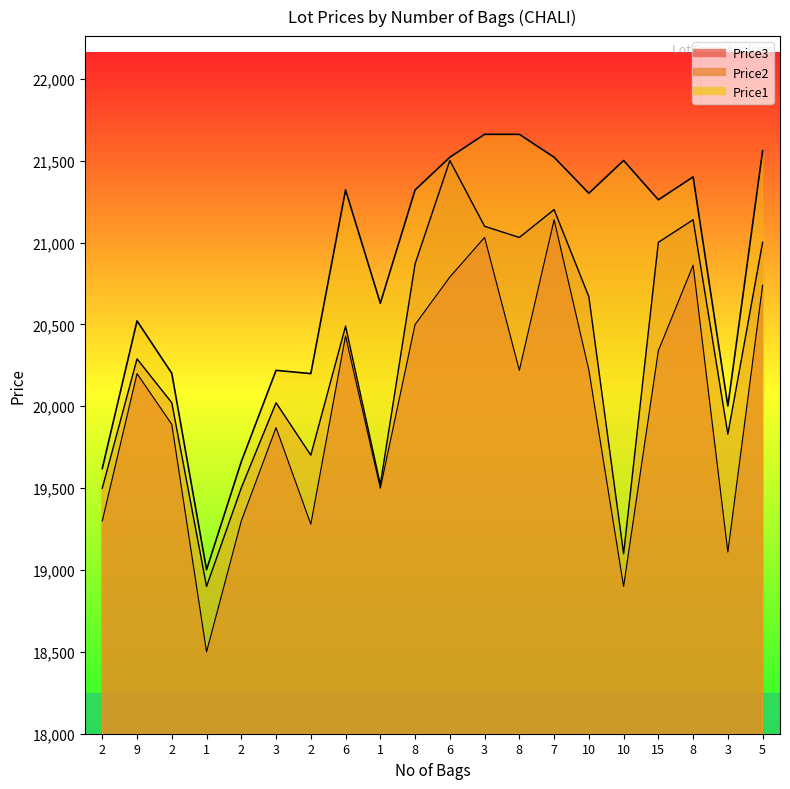

Where does the Price3 series first go above 20219?

6